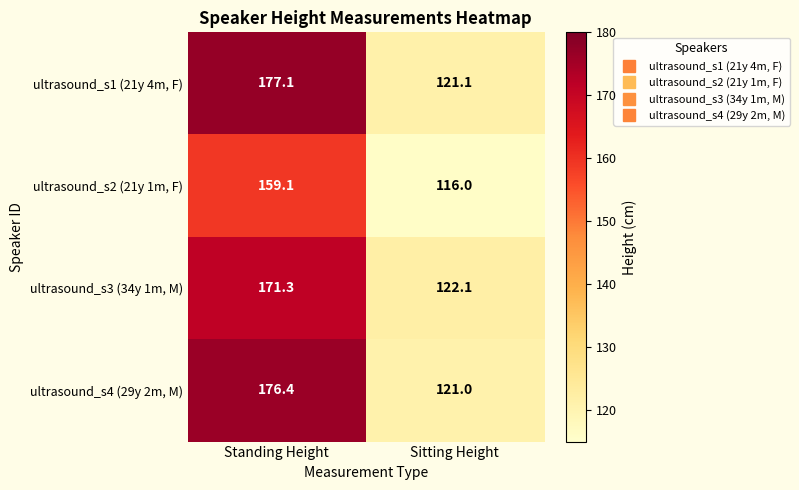

At which category does the chart reach its peak across all series?

Standing Height